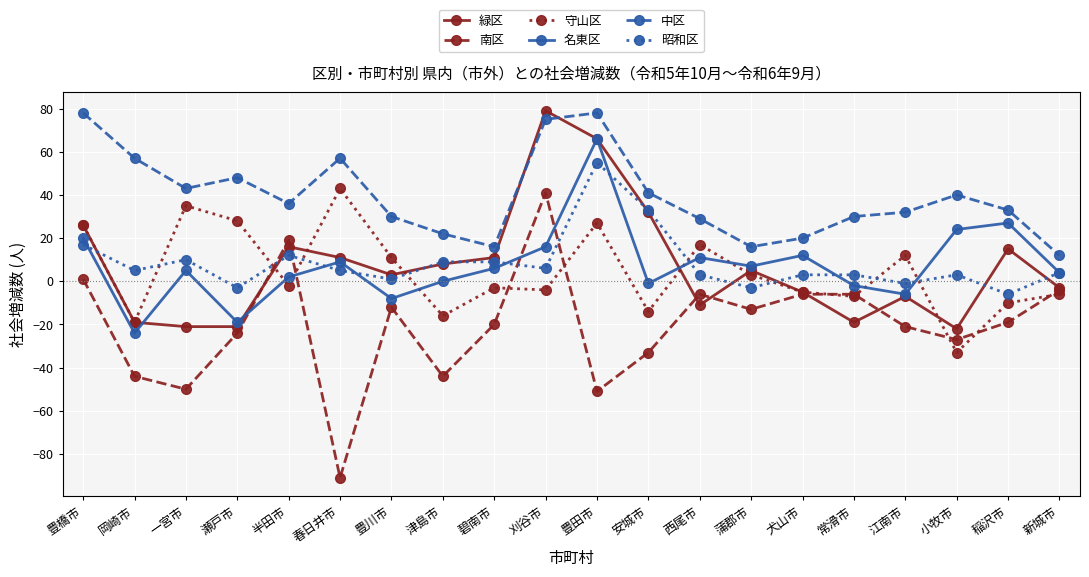

Where does the 守山区 series first go above -2?

豊橋市